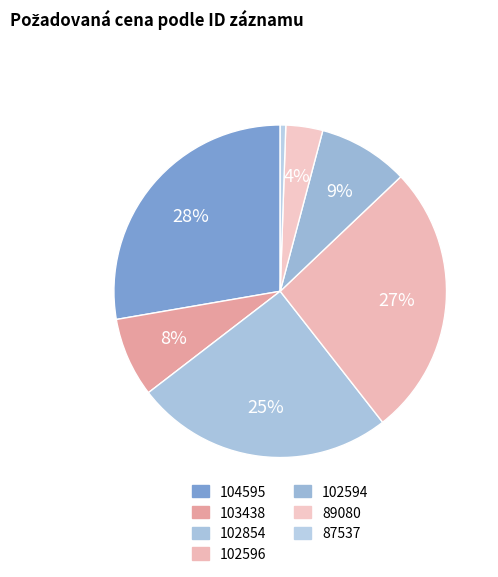

Between 87537 and 89080, which is larger?

89080